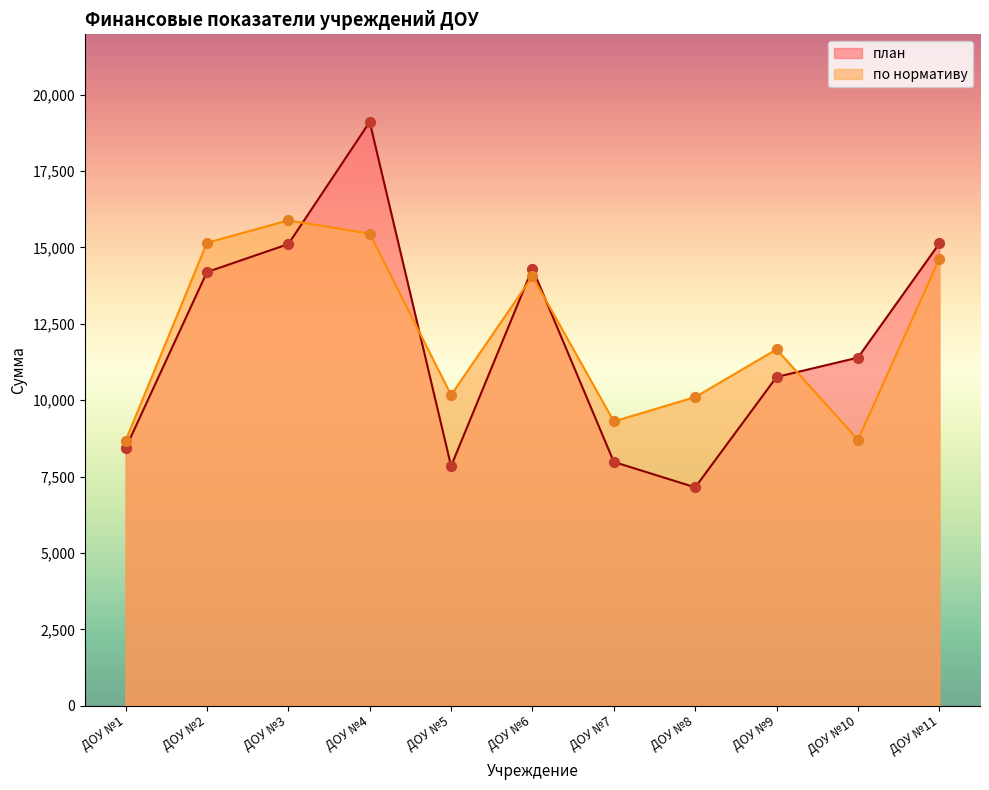

At which category is the sum across all series the highest?

ДОУ №4